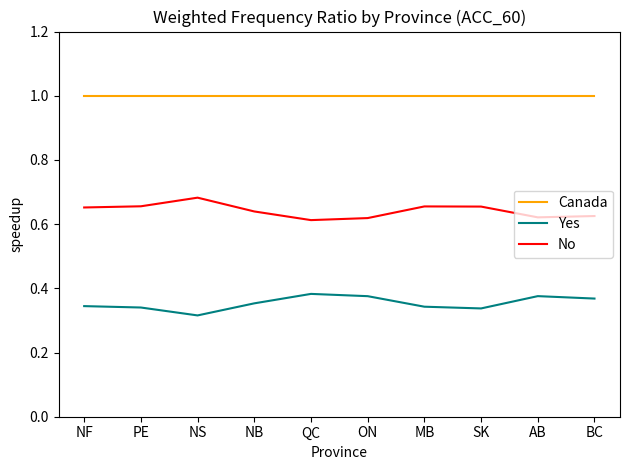

True or false: Canada and No intersect in this chart.

False